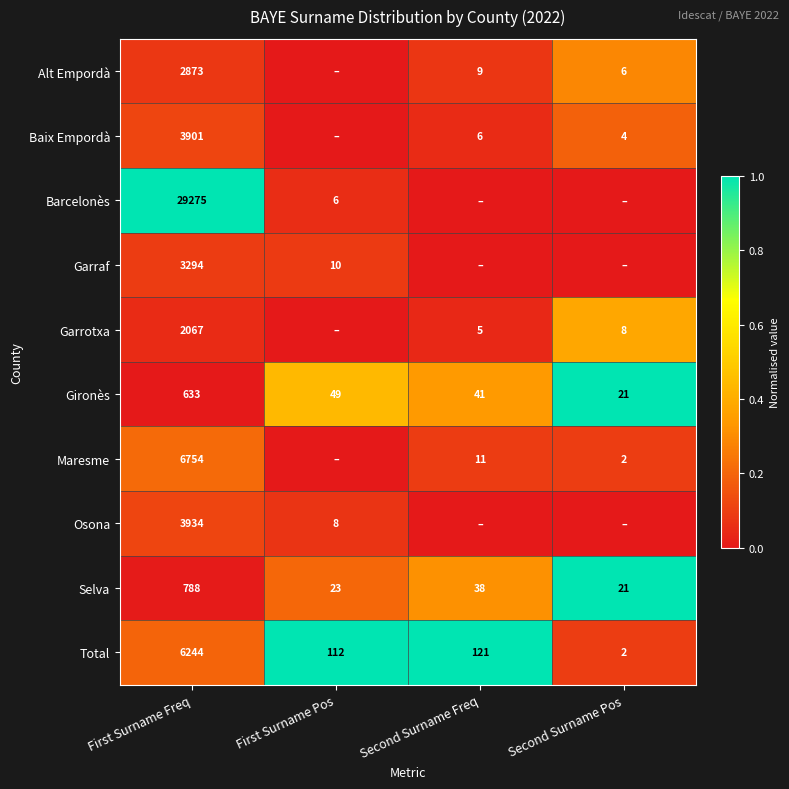

Rank the categories by Total value from highest to lowest.

First Surname Freq, Second Surname Freq, First Surname Pos, Second Surname Pos